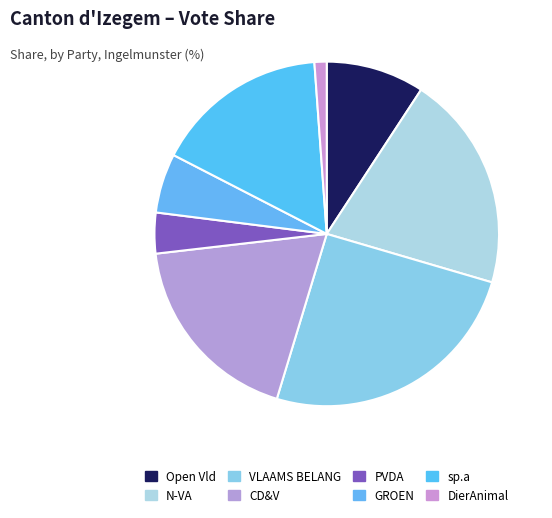

What portion of the pie excludes Open Vld?

90.8%